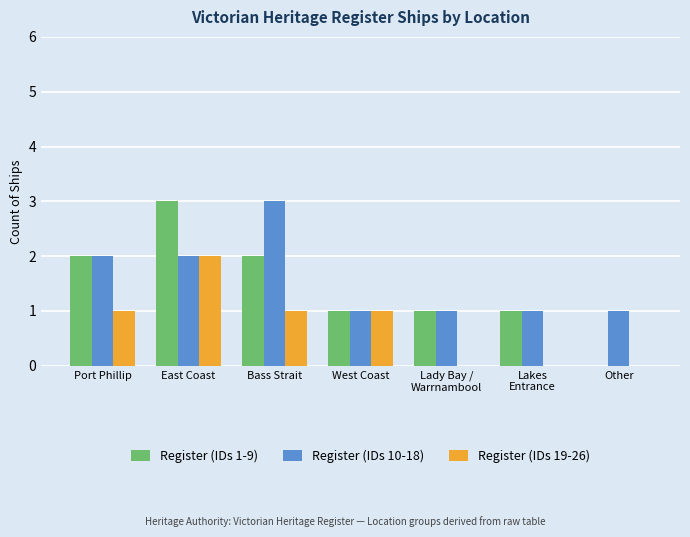

What is the total value across all series at Other?

1